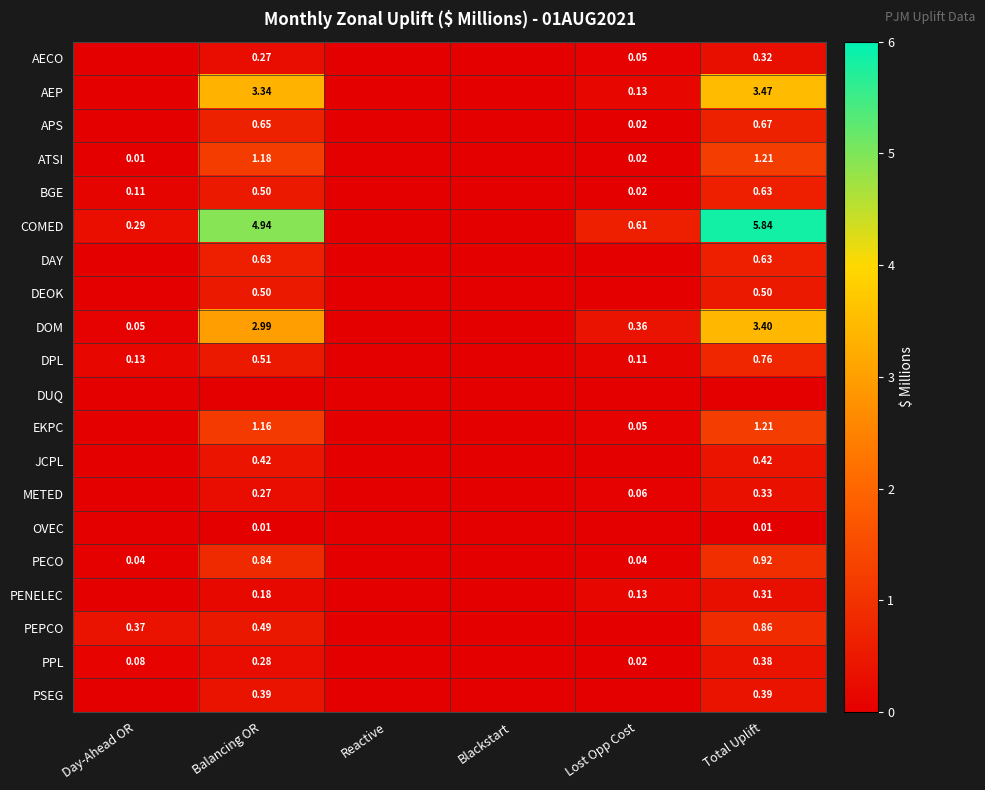

Is the value of APS at Lost Opp Cost greater than the value of PEPCO at Day-Ahead OR?

No